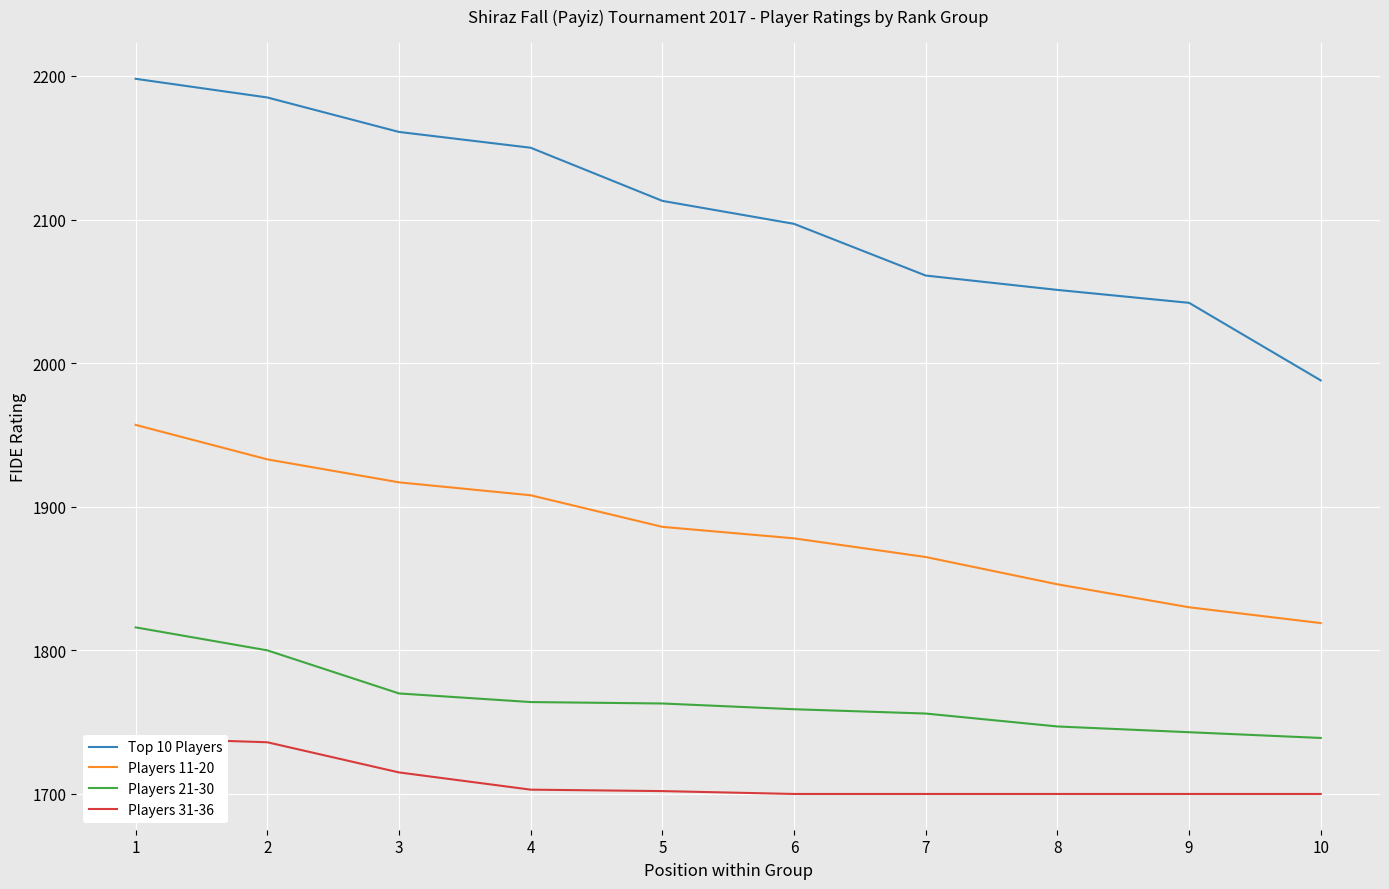

Reading right to left, transcribe all the data shown in this chart.

Top 10 Players: 10=1988	9=2042	8=2051	7=2061	6=2097	5=2113	4=2150	3=2161	2=2185	1=2198
Players 11-20: 10=1819	9=1830	8=1846	7=1865	6=1878	5=1886	4=1908	3=1917	2=1933	1=1957
Players 21-30: 10=1739	9=1743	8=1747	7=1756	6=1759	5=1763	4=1764	3=1770	2=1800	1=1816
Players 31-36: 10=1700	9=1700	8=1700	7=1700	6=1700	5=1702	4=1703	3=1715	2=1736	1=1739